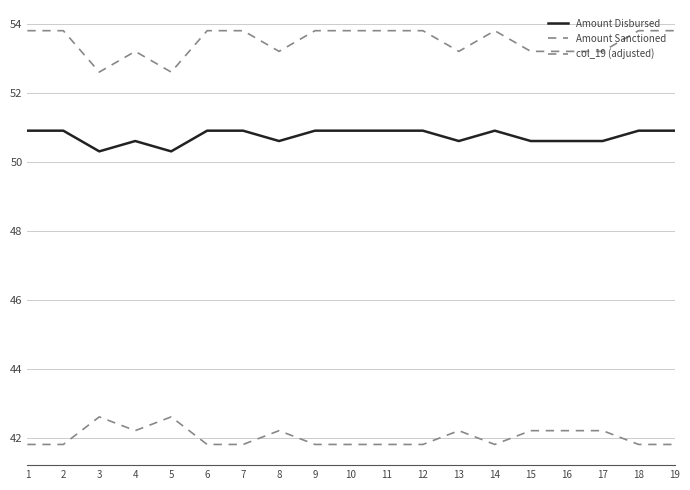

What is the sum of the col_19 (adjusted) values at 11 and 5?

84.4